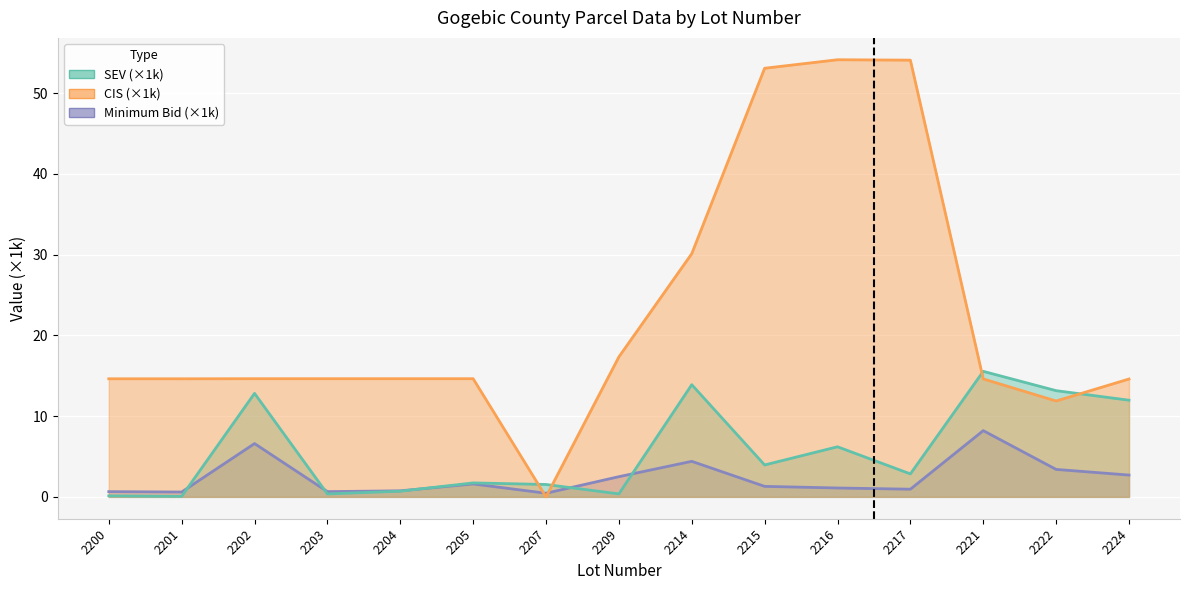

True or false: SEV and Minimum Bid intersect in this chart.

True